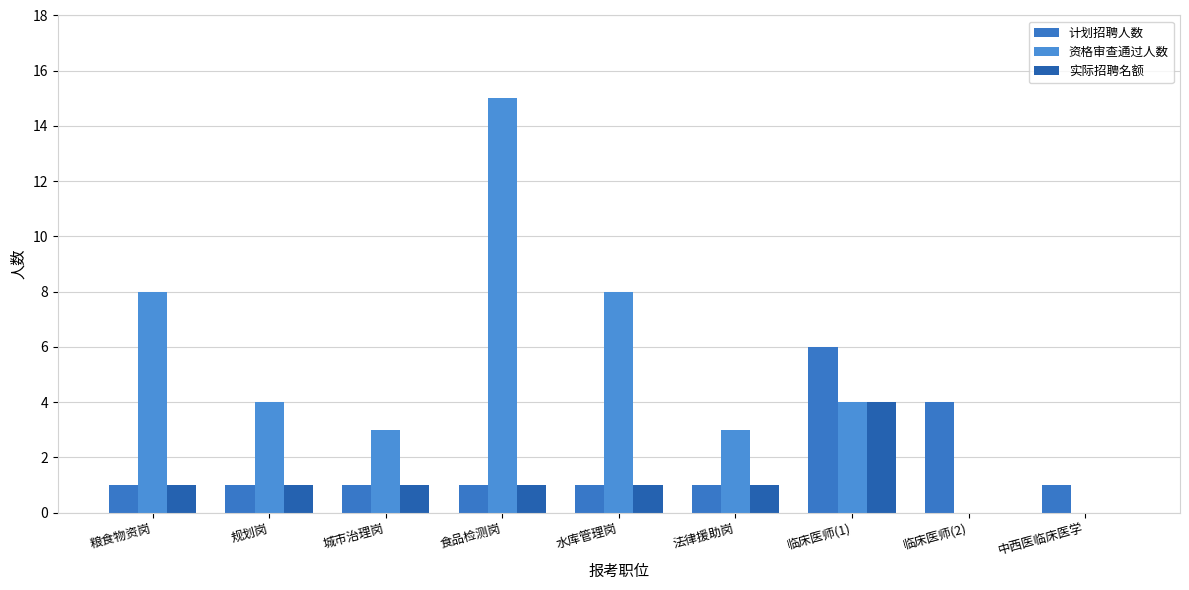

What is the highest value of the 资格审查通过人数 series?

15